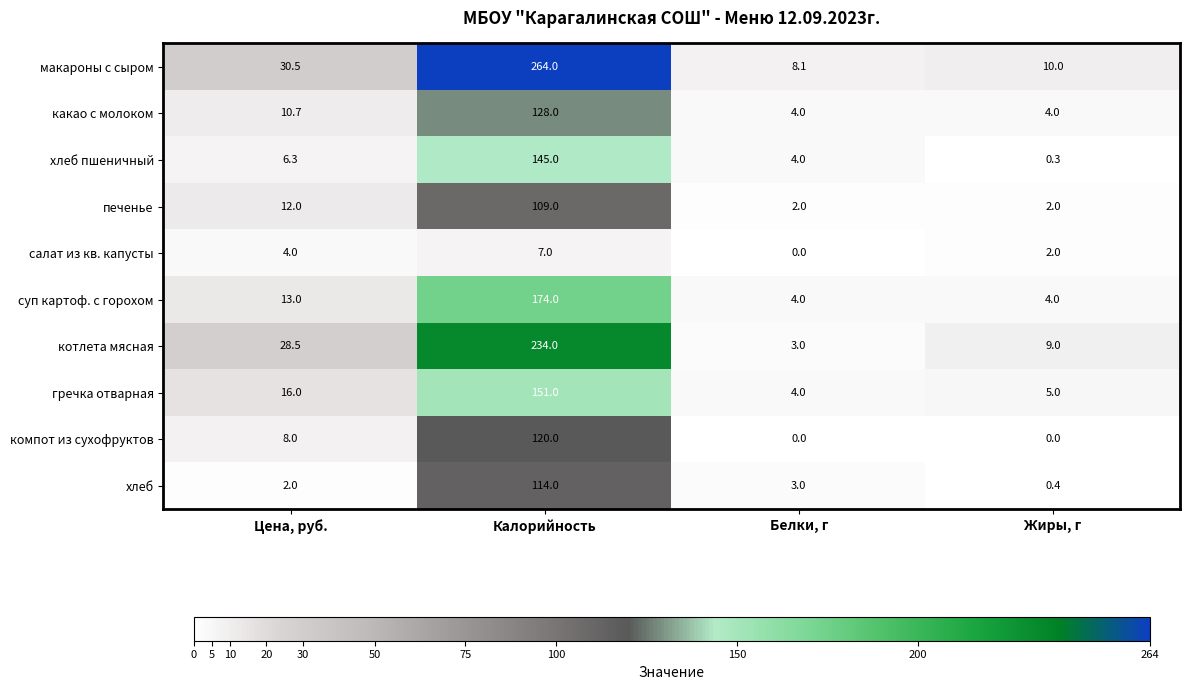

What is the average value of the макароны с сыром series?

78.2